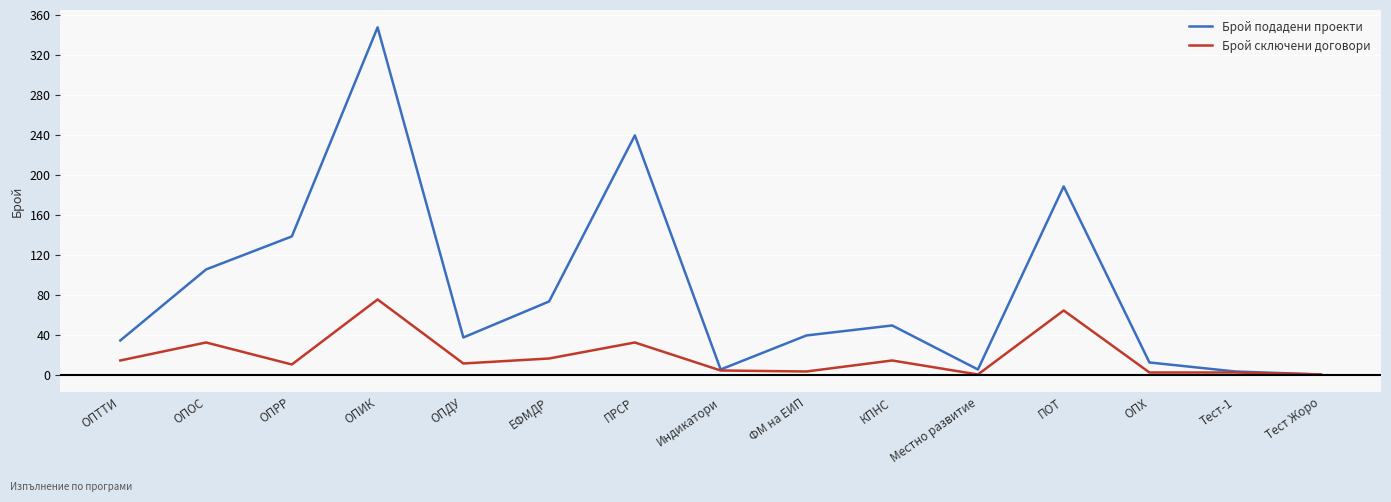

At how many categories does at least one series exceed 307?

1